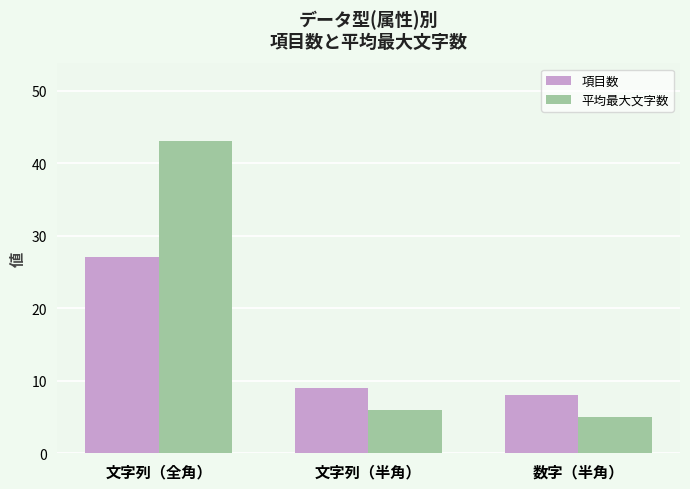

At how many categories does at least one series exceed 26?

1